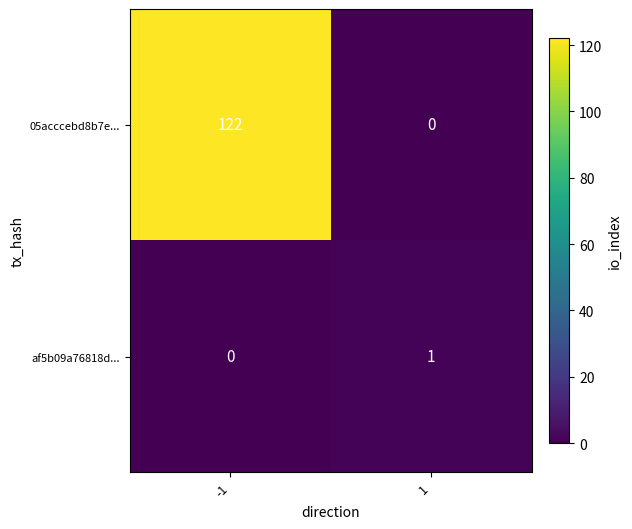

At 1, list the series in order from largest to smallest.

af5b09a76818d..., 05acccebd8b7e...